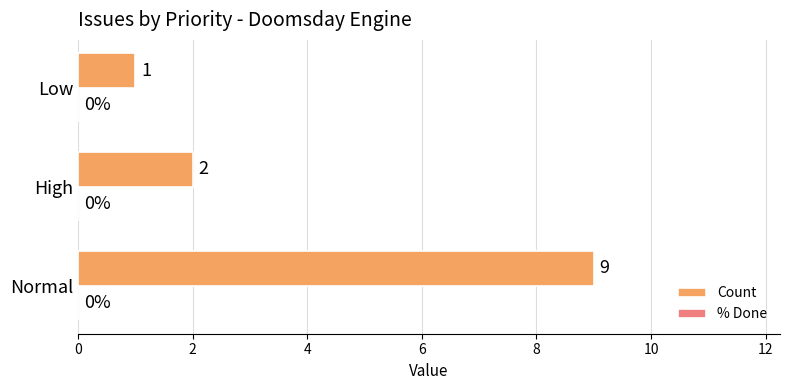

What is the sum of the values at High and Normal?

11